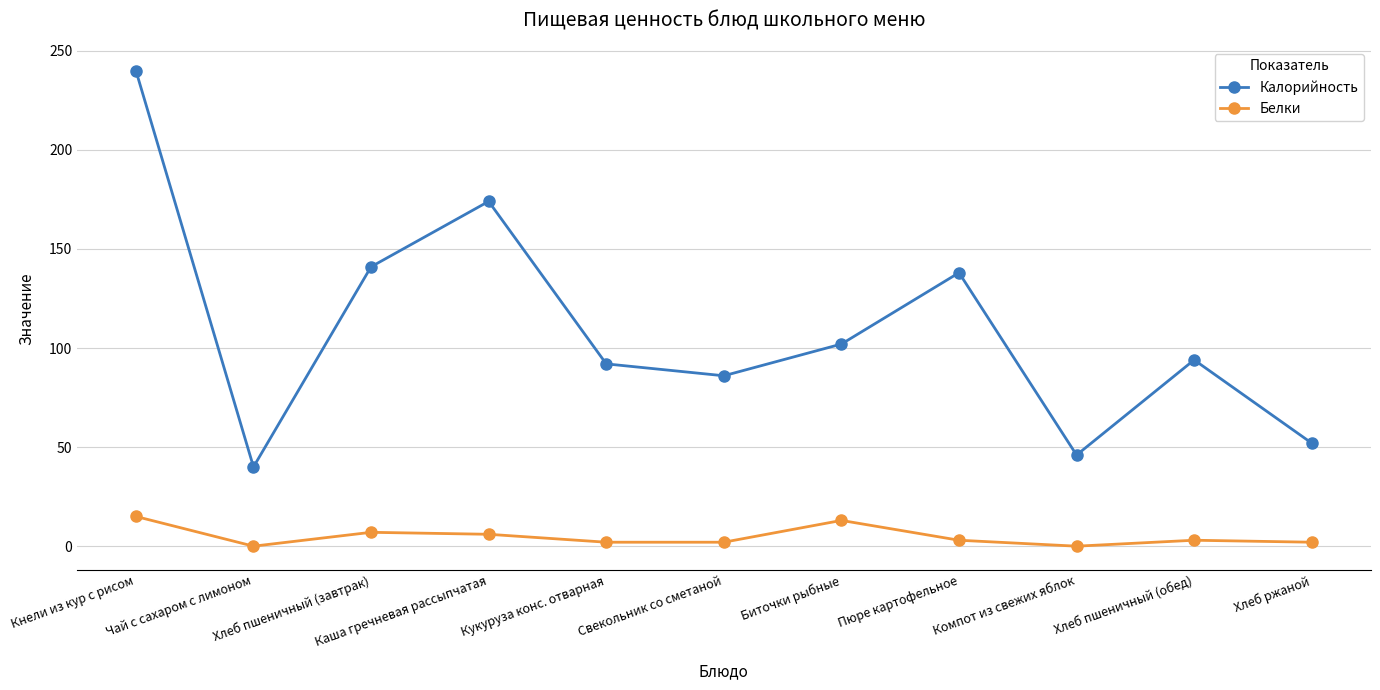

What is the value of the Калорийность point at the 1st from the left?

240